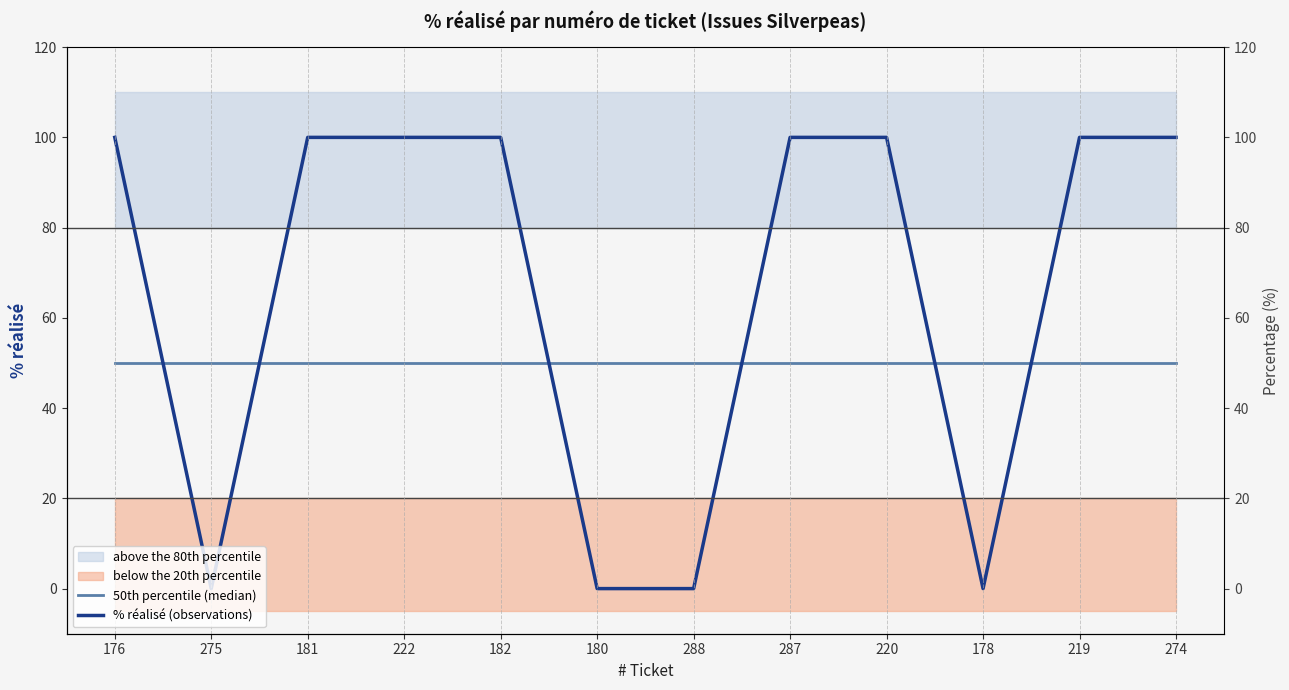

At which category does the chart reach its minimum across all series?

275